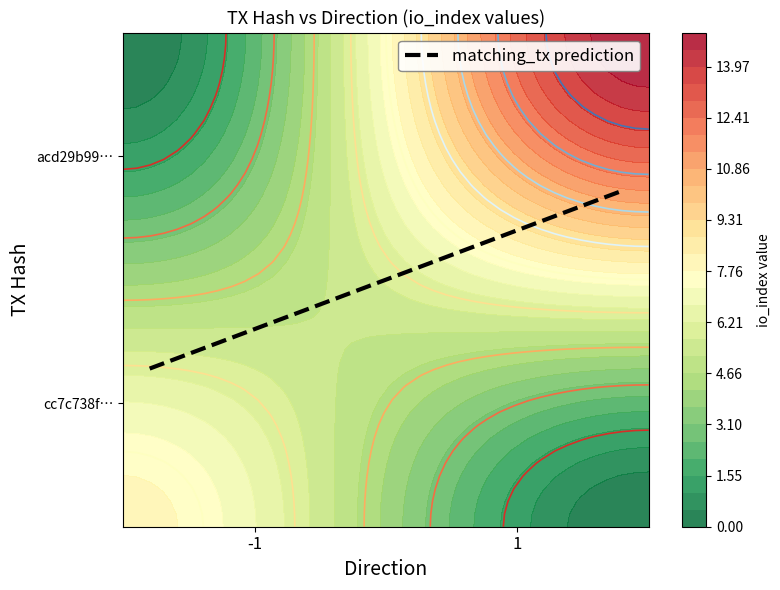

What is the average value of the cc7c738f51b701afe238240b8c22b01363cfbae series?

4